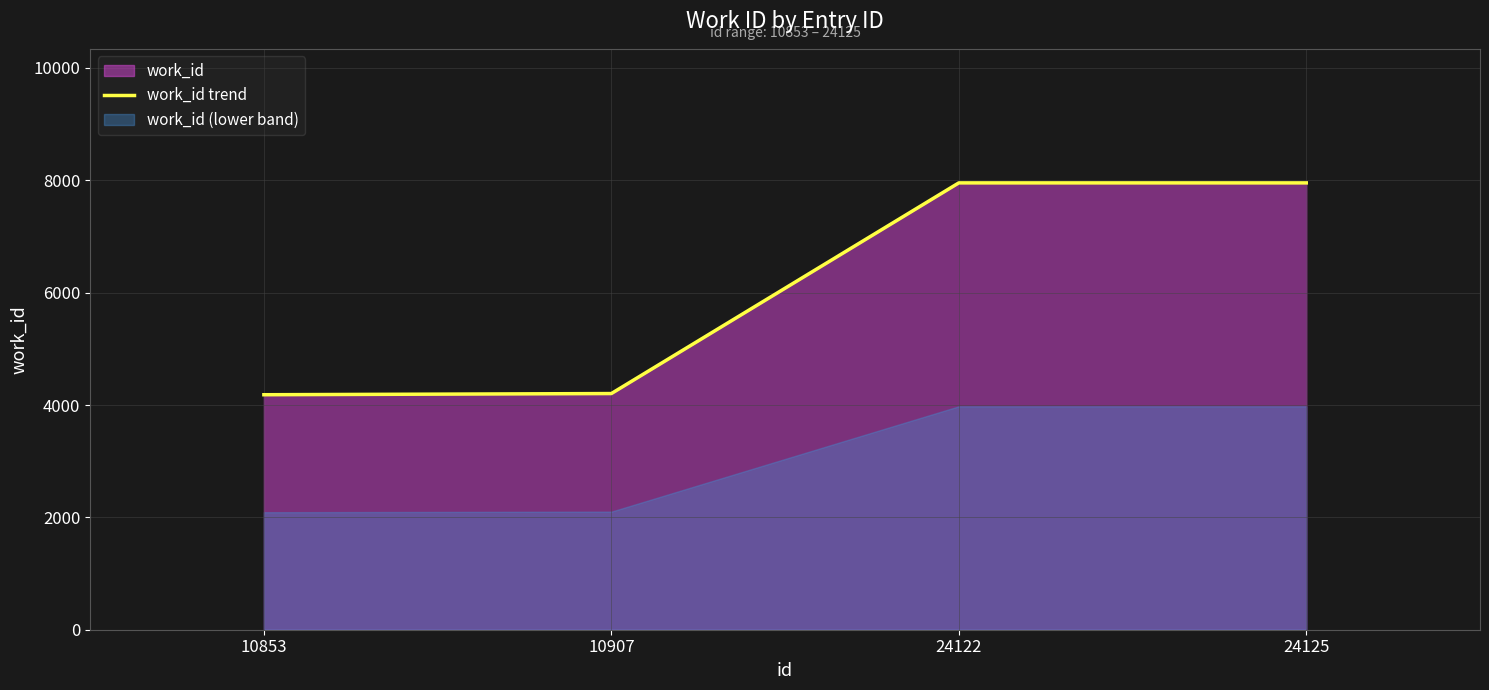

What is the difference between the second highest and minimum values?

3771